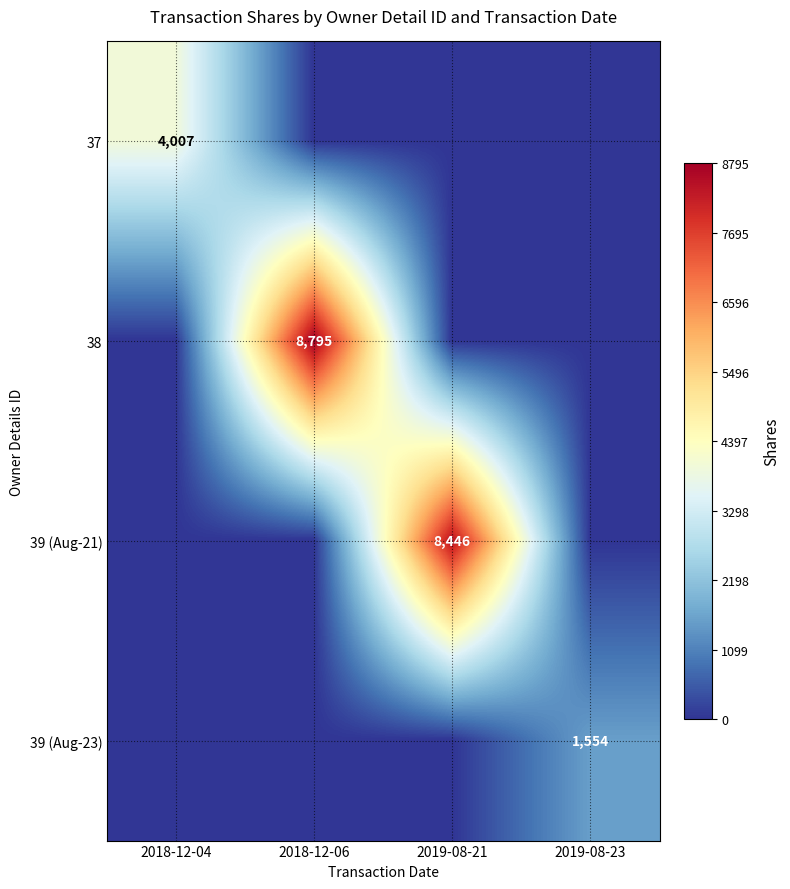

True or false: 39 (Aug-23) has a value of 1554 at 2019-08-23.

True